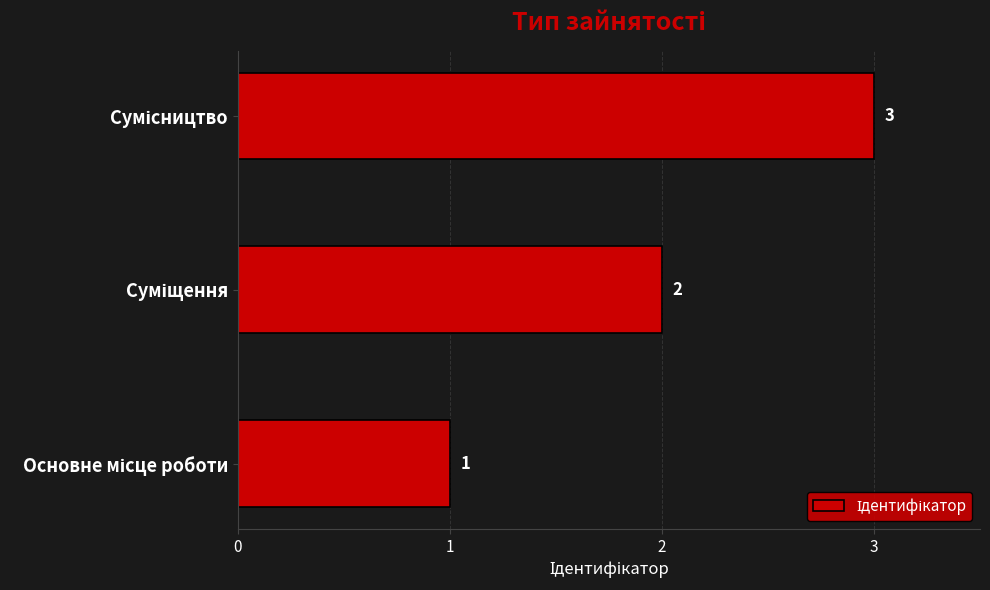

What is the sum of all values?

6